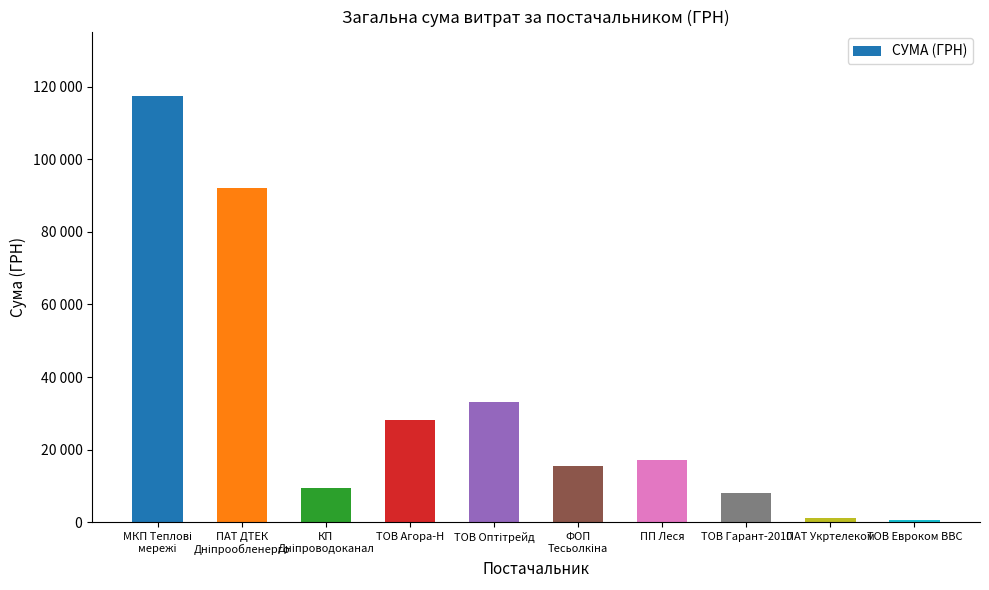

Rank the categories by value from highest to lowest.

МКП Теплові
мережі, ПАТ ДТЕК
Дніпрообленерго, ТОВ Оптітрейд, ТОВ Агора-Н, ПП Леся, ФОП
Тесьолкіна, КП
Дніпроводоканал, ТОВ Гарант-2010, ПАТ Укртелеком, ТОВ Евроком ВВС